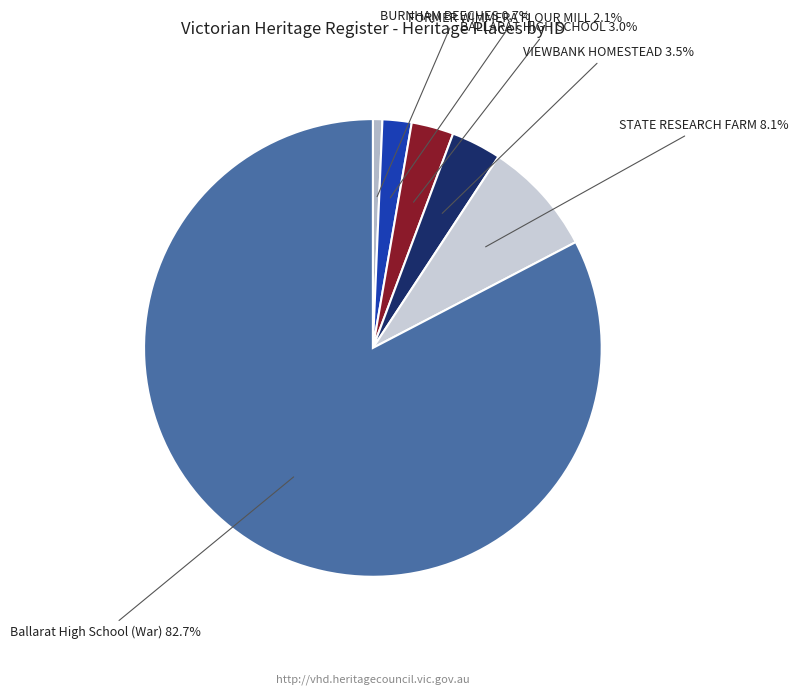

Which category accounts for the majority?

Ballarat High School (War)